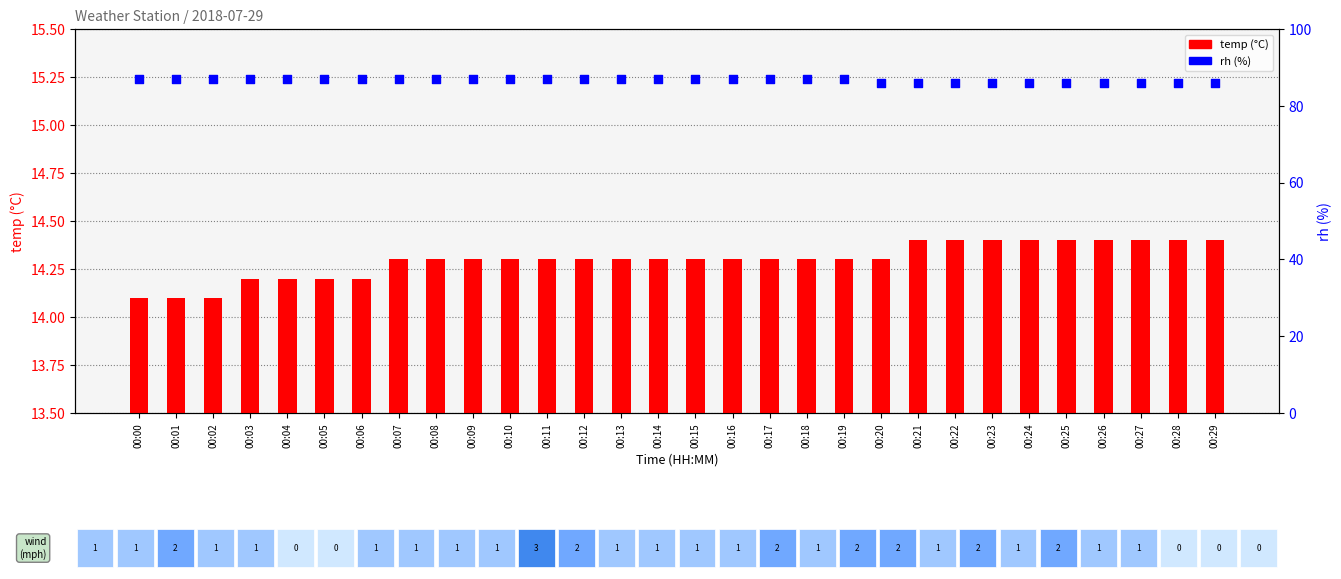

Which series has the largest total across all categories?

rh